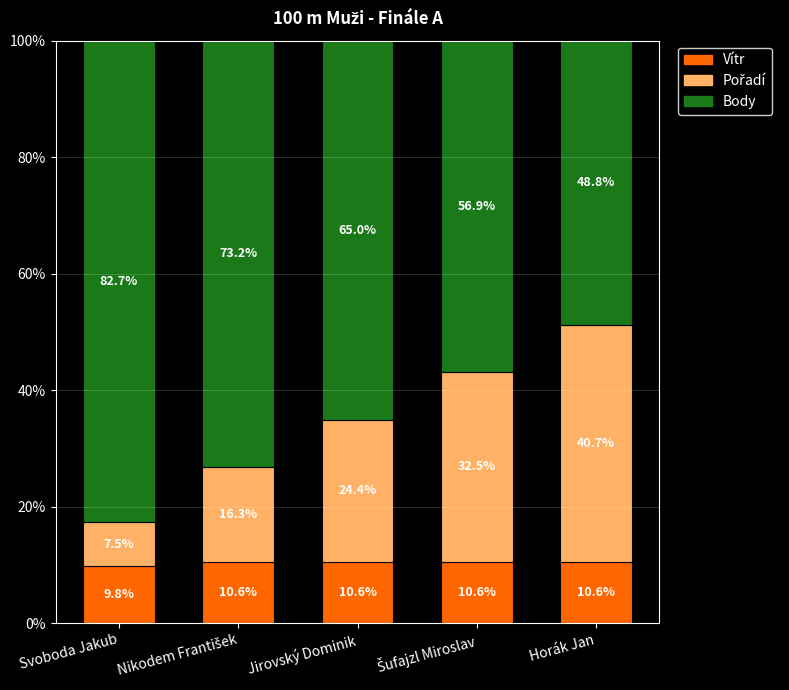

What is the total value across all series at Jirovský Dominik?

100.0